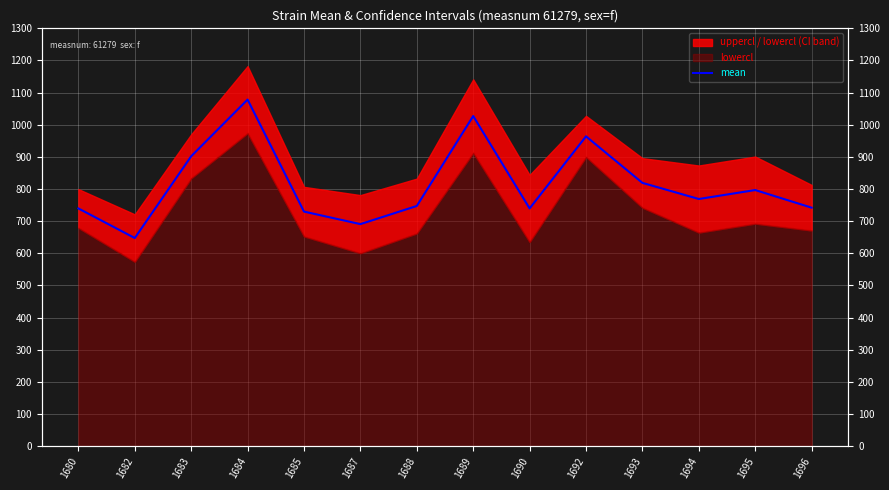

What is the approximate value at 1694?

769.1